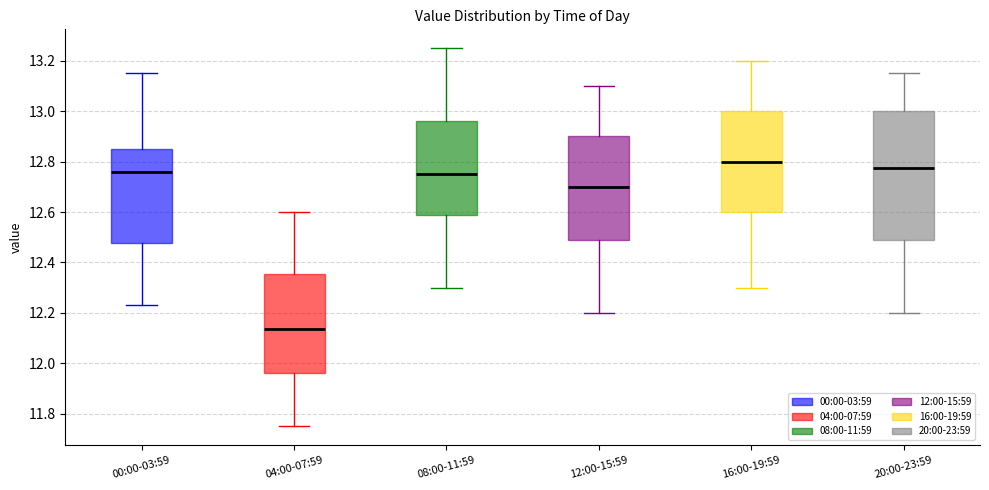

Which box's median line is the highest?

16:00-19:59